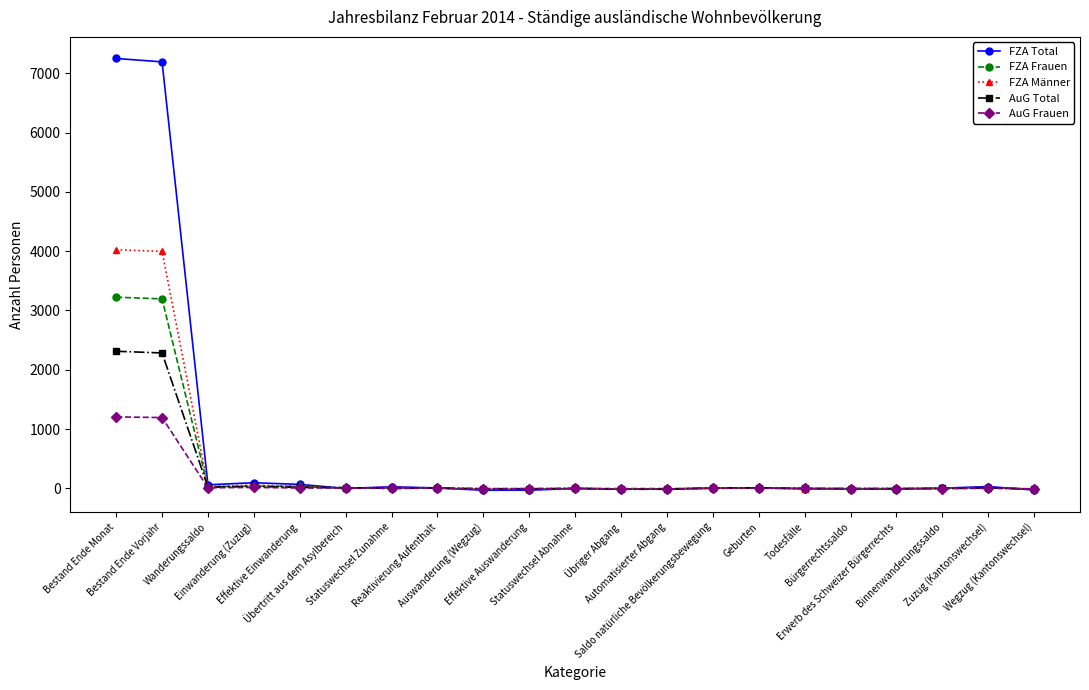

True or false: FZA Frauen has more than 1 points higher than both neighbors.

True